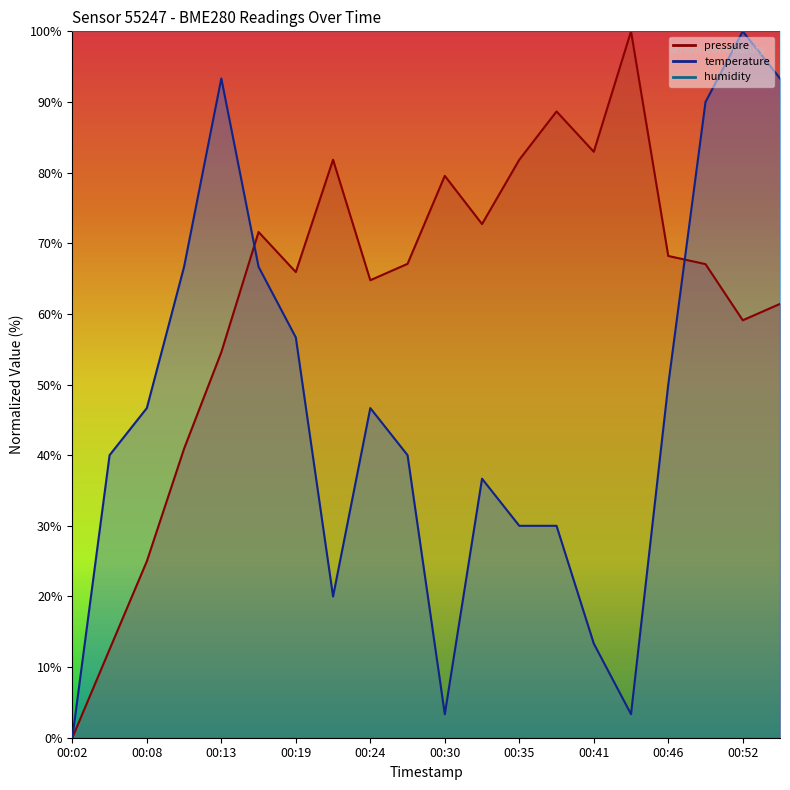

How many lines are shown in the chart?

2